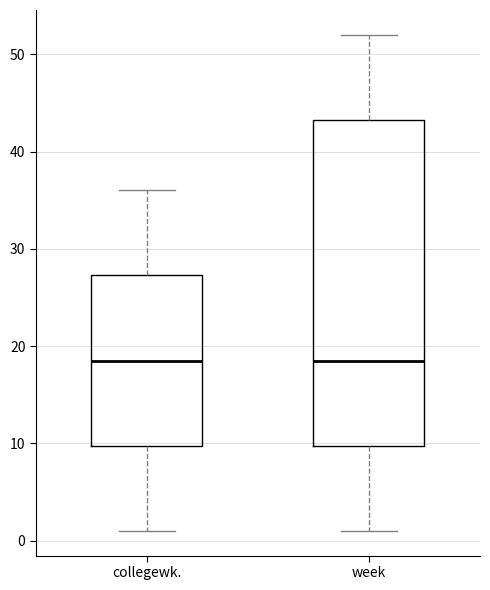

Reading left to right, transcribe this box plot: for each box, give where its median line is, the range the box spans, and where its two whiskers end, as read against the y-axis. The values are not printed on the chart, so give them approximately, as read against the axis.

collegewk.: median 19, box 10 to 27, whiskers 1 to 36
week: median 19, box 10 to 43, whiskers 1 to 52